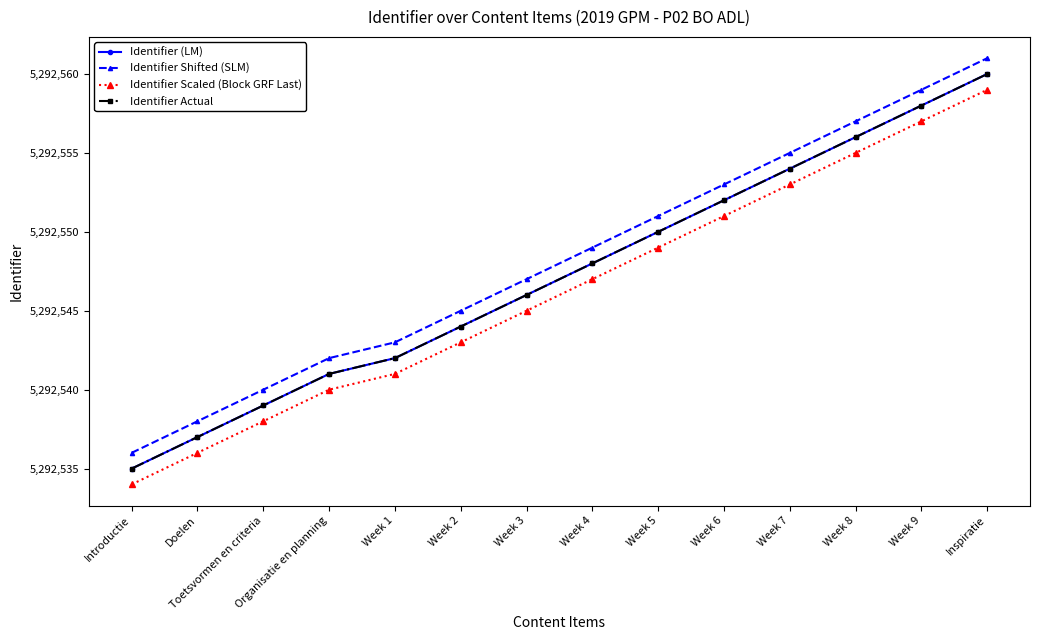

Does the chart have visible grid lines?

No